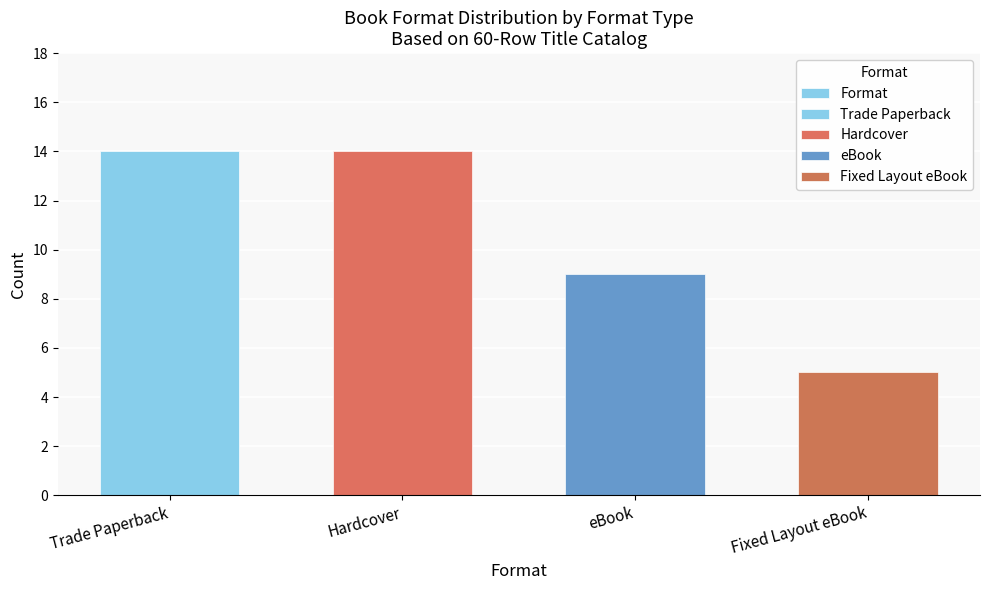

The value at Fixed Layout eBook is 1. True or false?

False